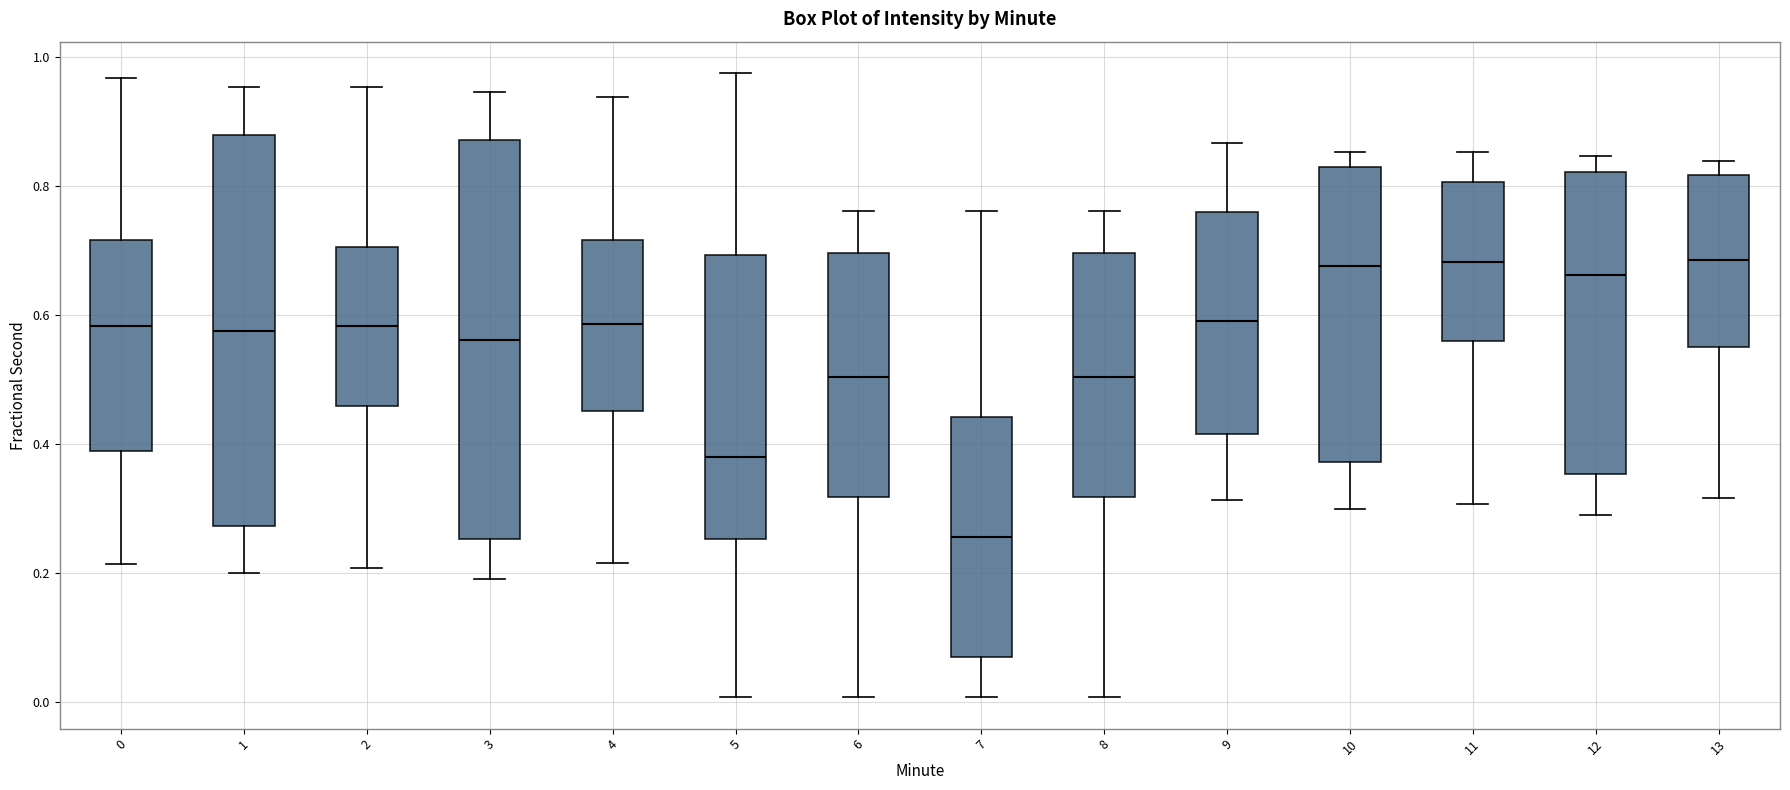

Where is the lower edge of the box at x = 12 on the y-axis? The values are not printed on the chart, so give them approximately, as read against the axis.

0.36